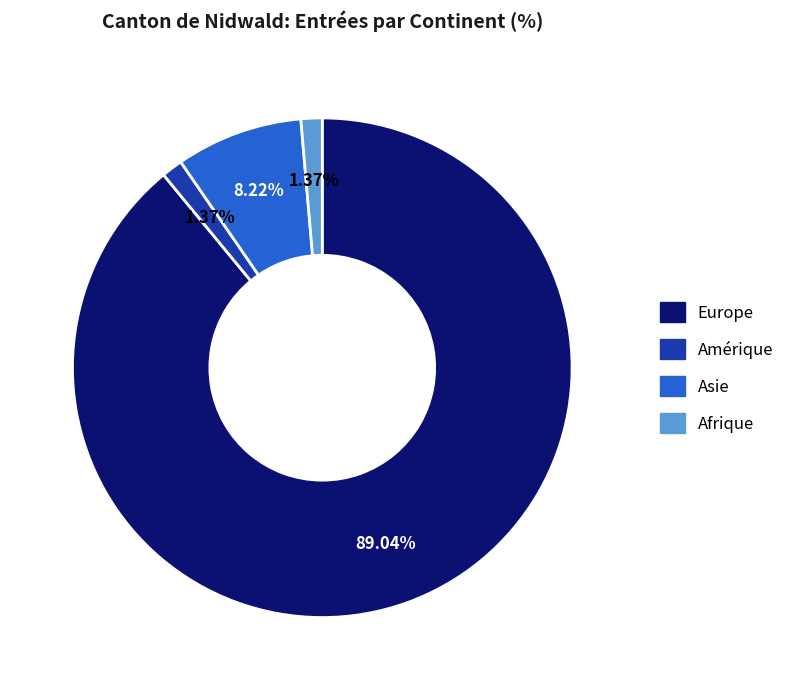

Is there any slice that represents more than half of the pie?

Yes